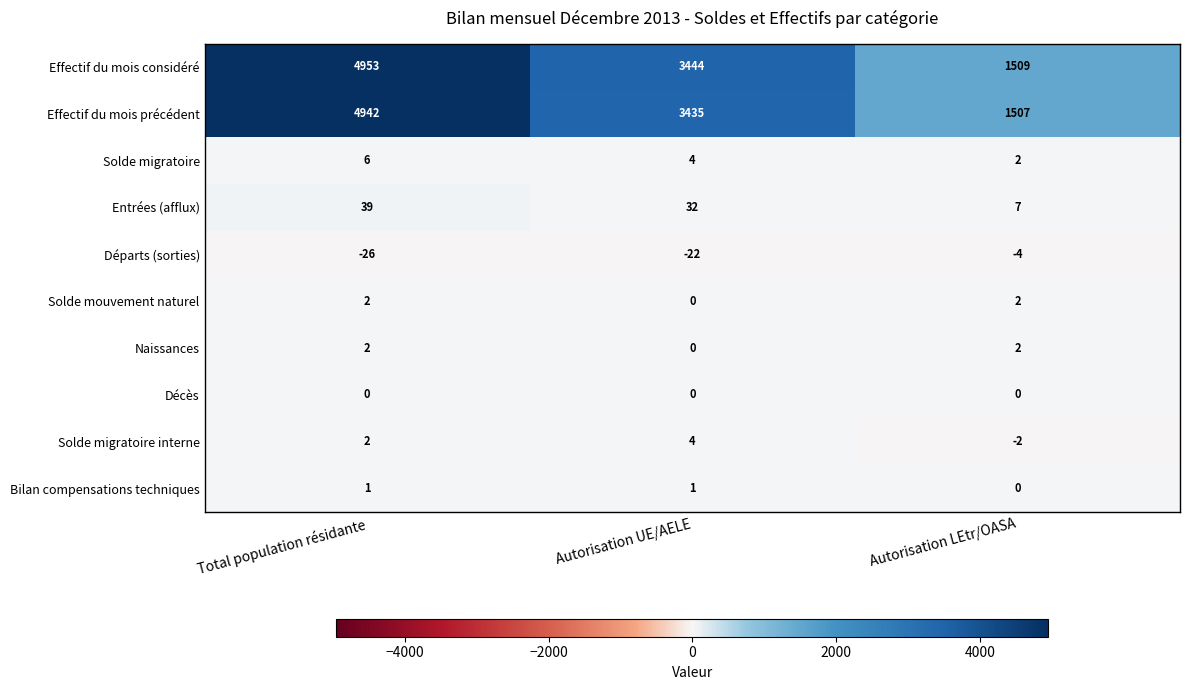

What is the difference between the highest and lowest values at Autorisation LEtr/OASA?

1513